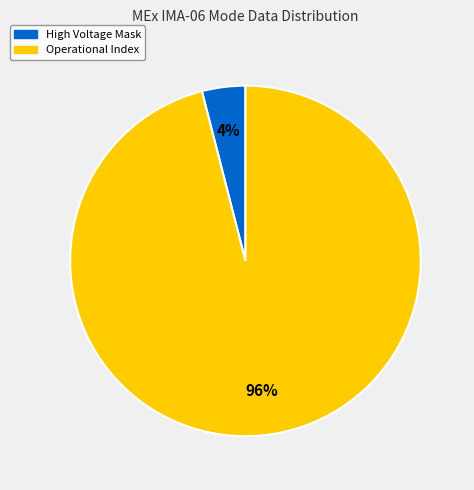

To the nearest percent, what is the average slice percentage?

50%